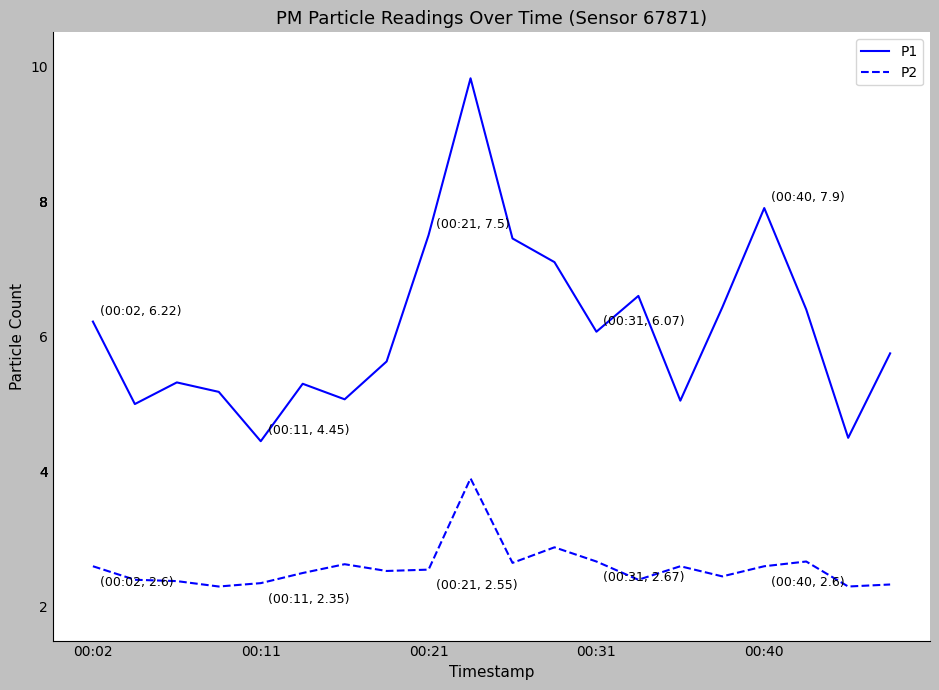

List the series in order of their overall mean, highest first.

P1, P2